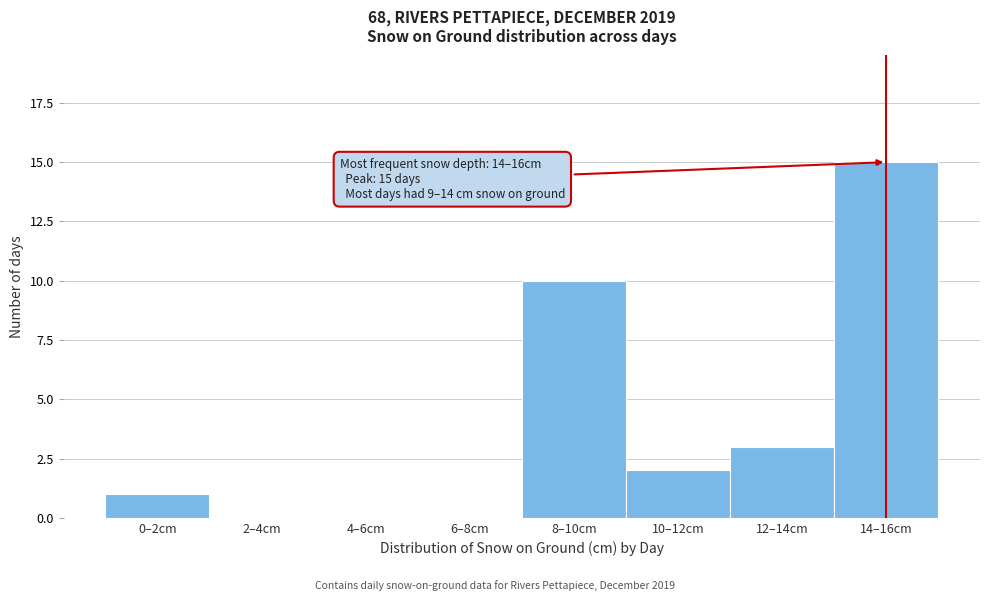

Reading right to left, extract all data points from this chart.

14–16cm=15	12–14cm=3	10–12cm=2	8–10cm=10	6–8cm=0	4–6cm=0	2–4cm=0	0–2cm=1